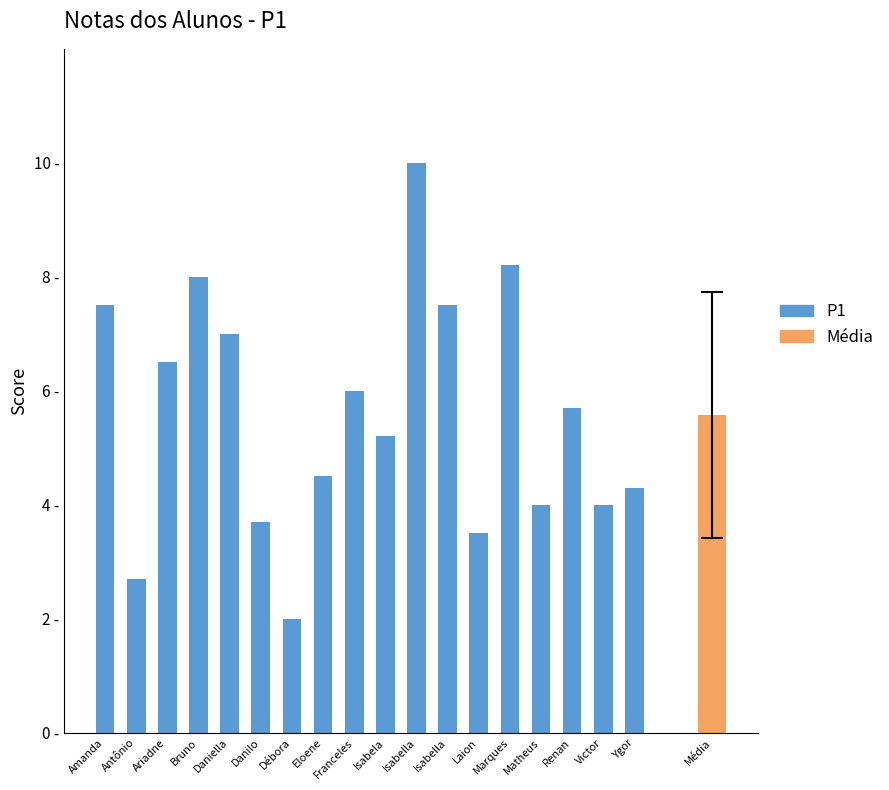

What is the smallest value displayed?

2.0